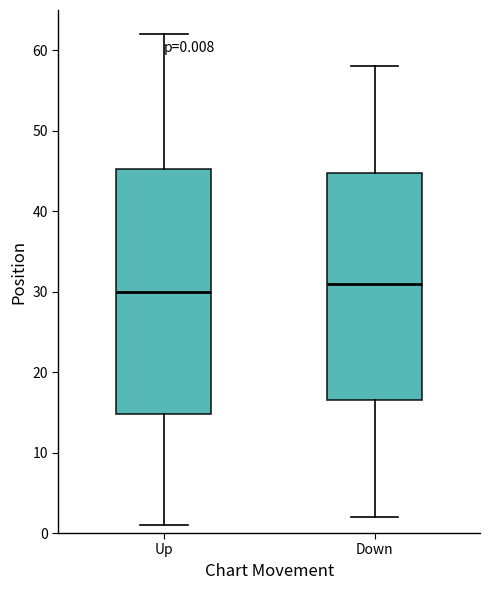

Comparing the boxes themselves (not the whiskers), which one is the tallest?

Up